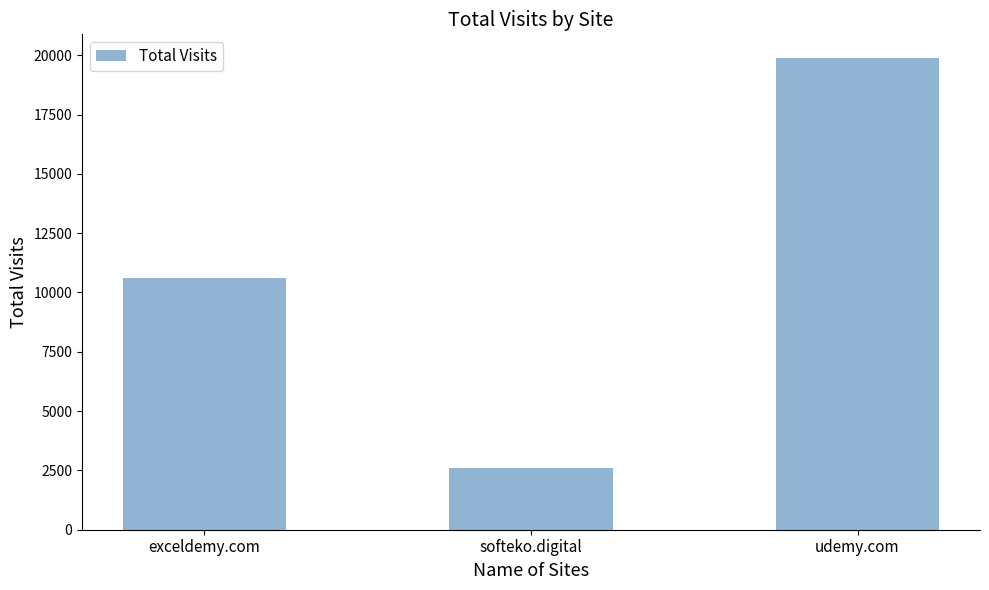

What is the average value?

11029